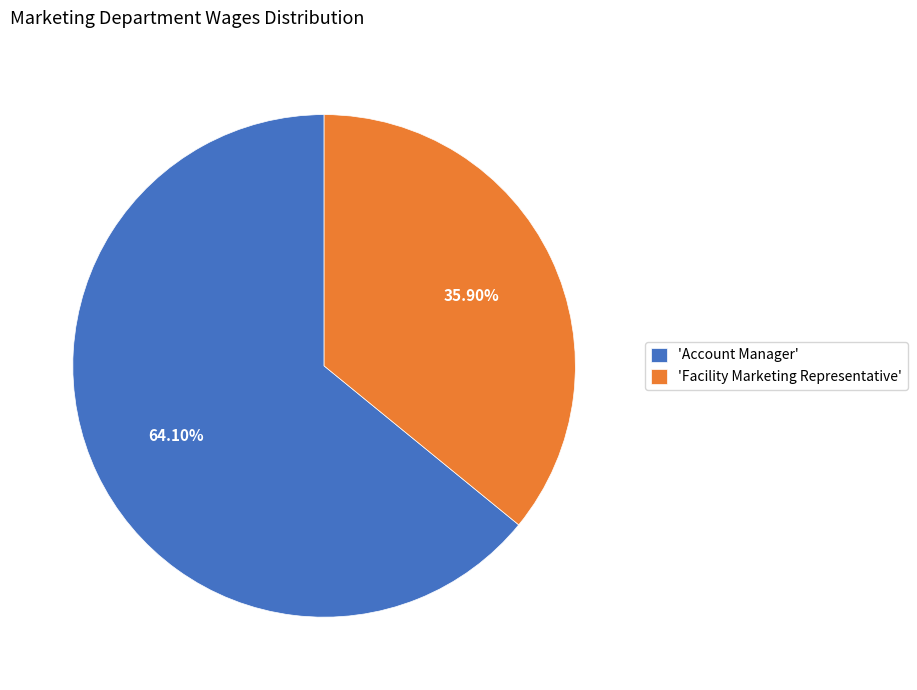

Does any single category account for the majority?

Yes